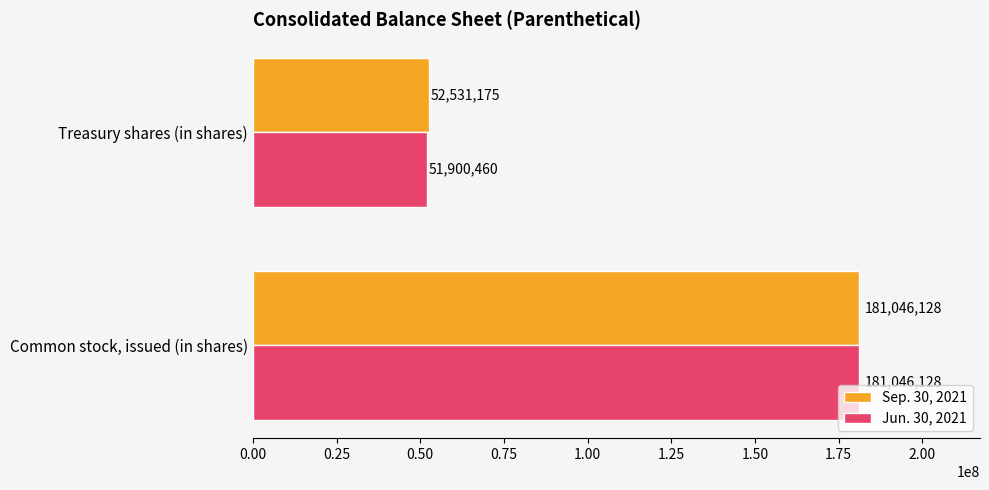

What are all the series names shown in the legend?

Sep. 30, 2021, Jun. 30, 2021